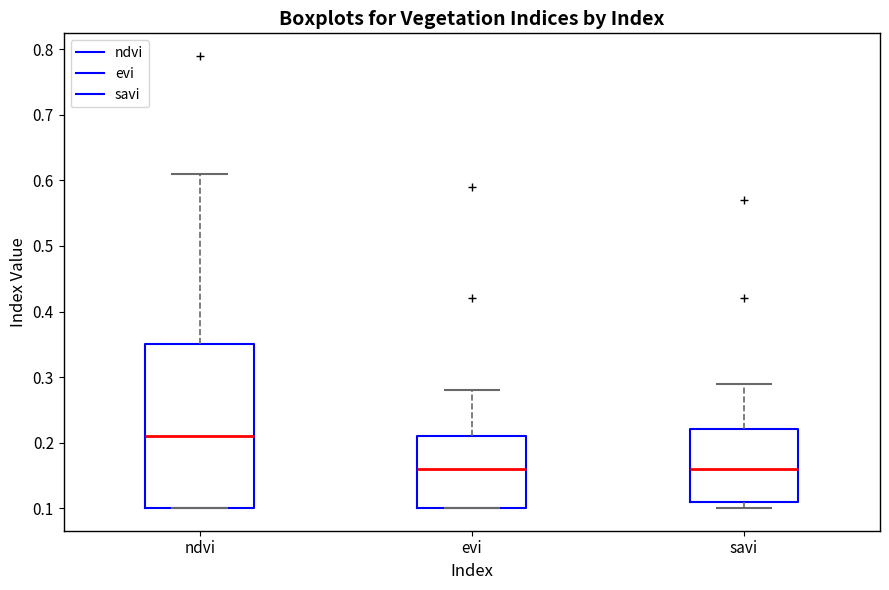

Which box's median line is the highest?

ndvi